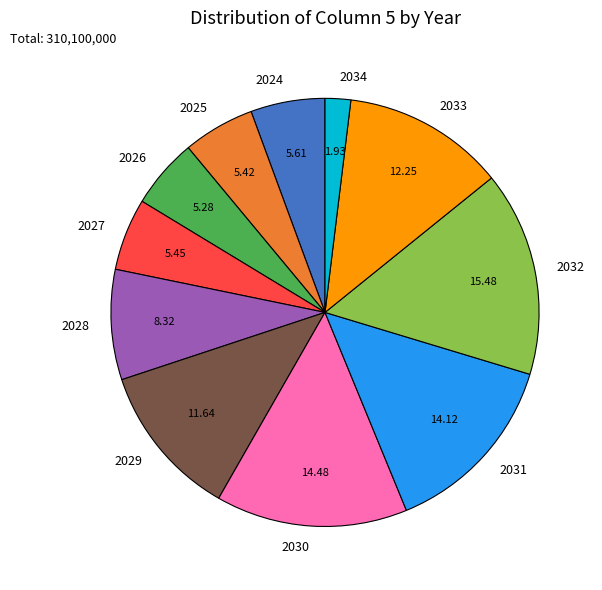

Approximately how many times larger is the value at 2026 compared to 2033?

0.4